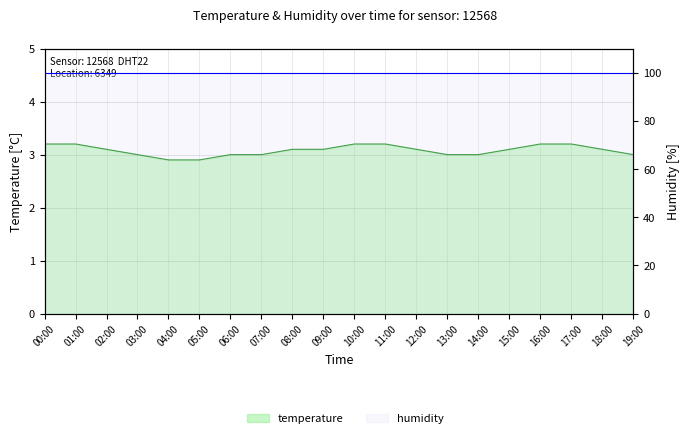

What position from the right is 00:00?

20